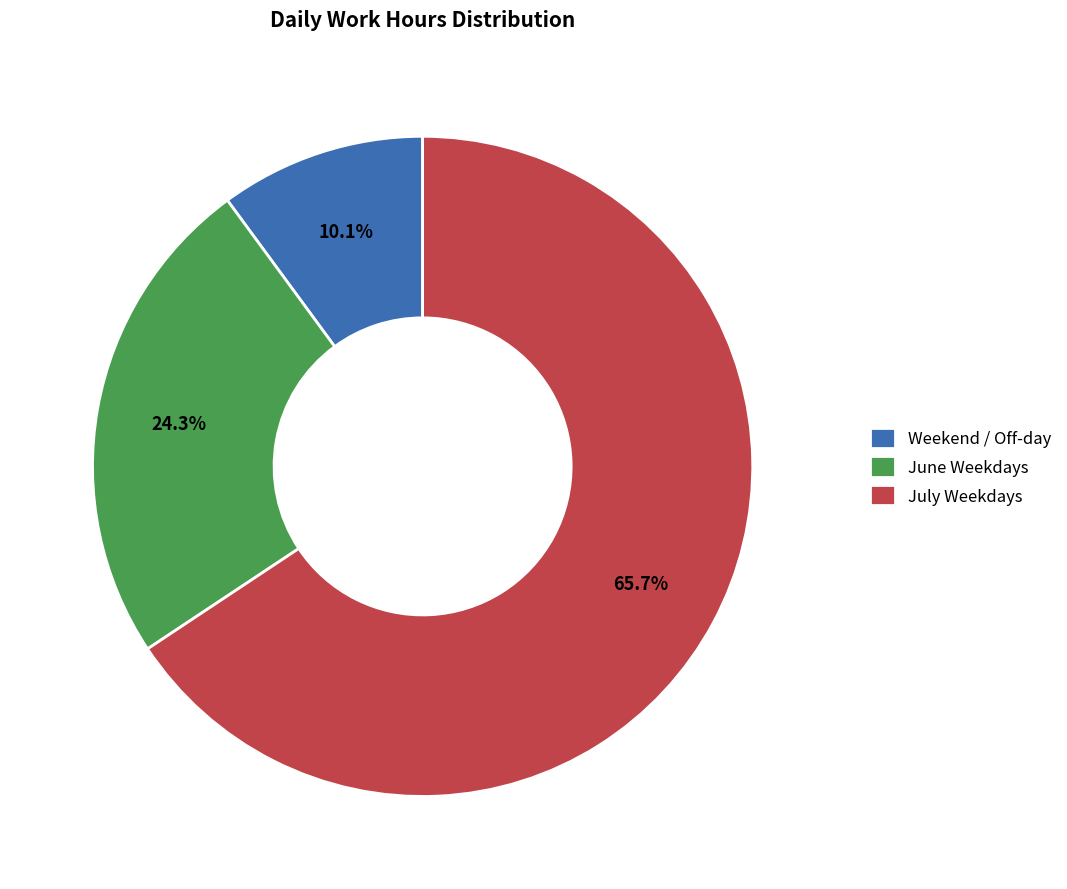

How much of the chart is everything except Weekend / Off-day?

89.9%